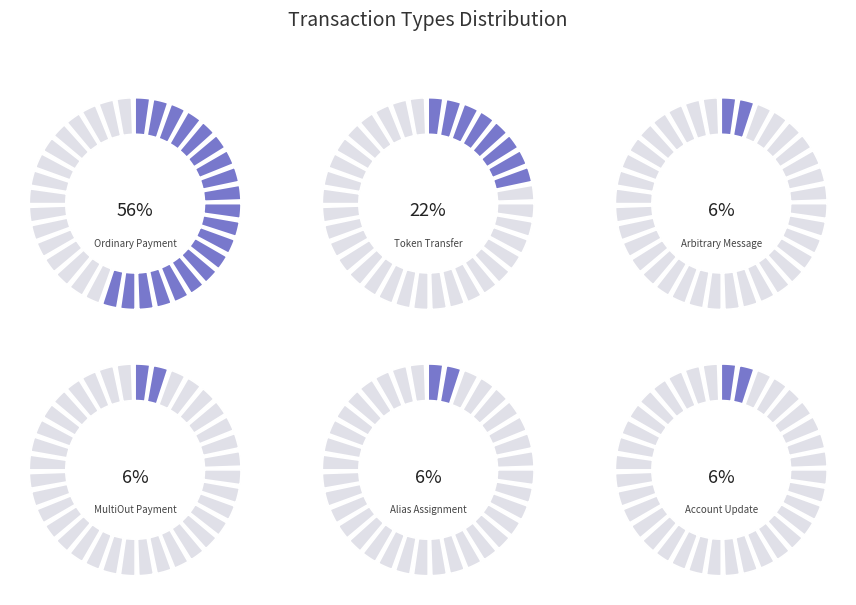

Count the number of slices in the pie.

6